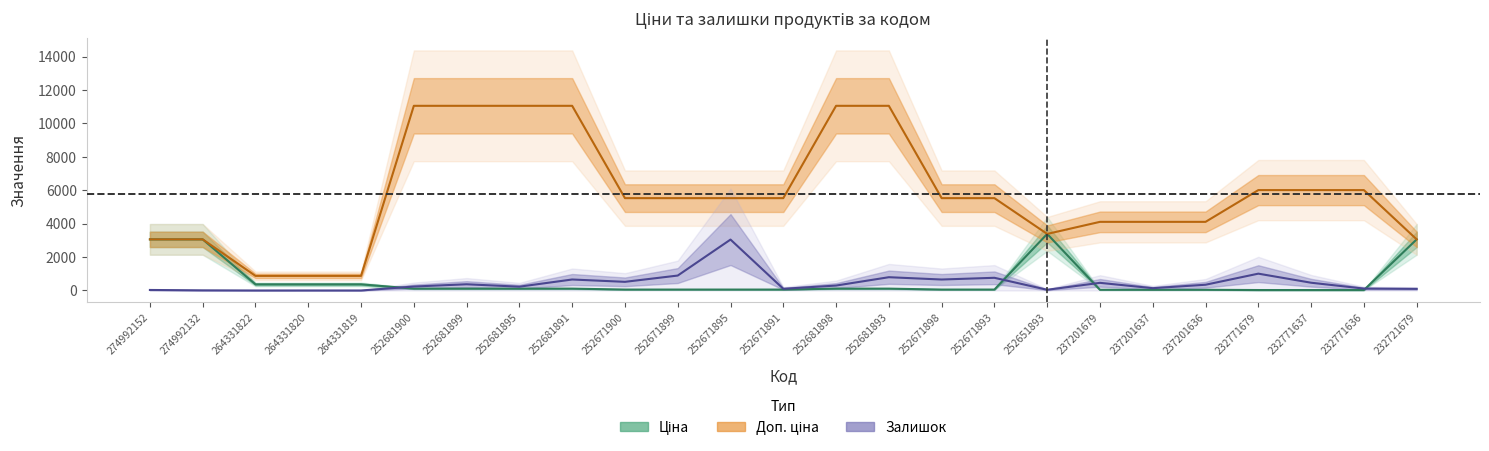

How many data points in Доп. ціна are above 5528?

9